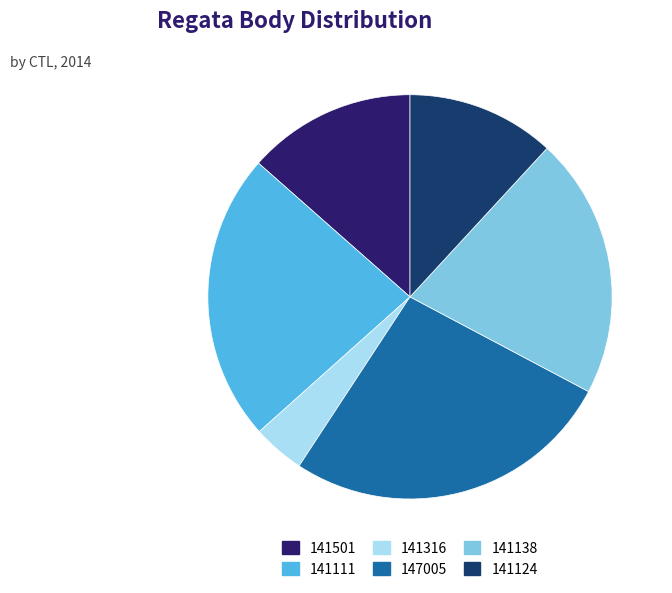

Rank the categories by value from lowest to highest.

141316, 141124, 141501, 141138, 141111, 147005